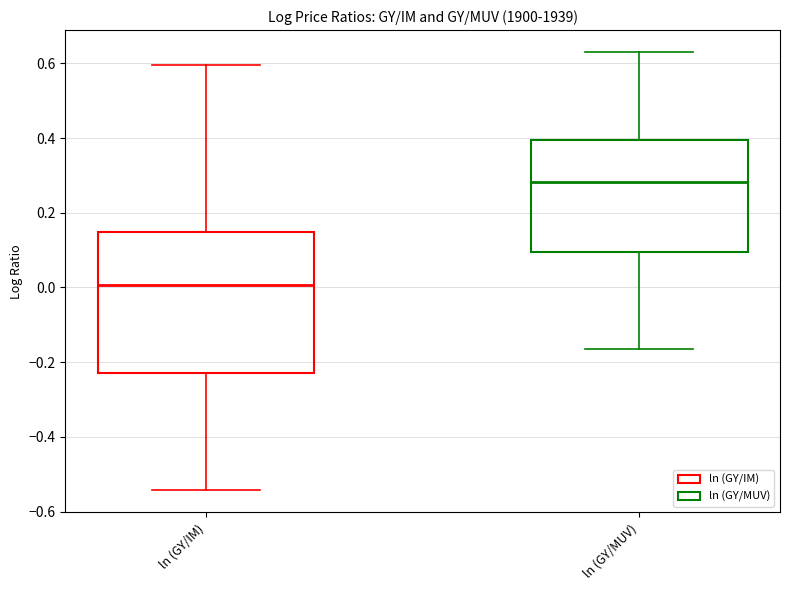

Reading left to right, read every box against the y-axis: the position of its median line, the range the box covers, and the ends of its whiskers. The values are not printed on the chart, so give them approximately, as read against the axis.

ln (GY/IM): median 0.00, box -0.22 to 0.14, whiskers -0.54 to 0.60
ln (GY/MUV): median 0.28, box 0.10 to 0.40, whiskers -0.16 to 0.64